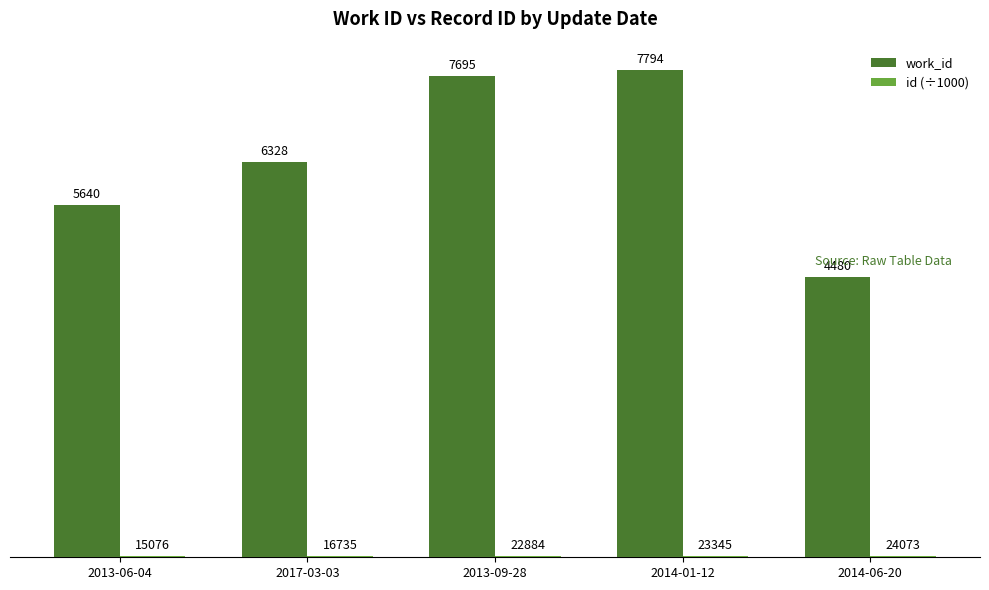

What is the approximate value of work_id at 2014-06-20?

4480.0